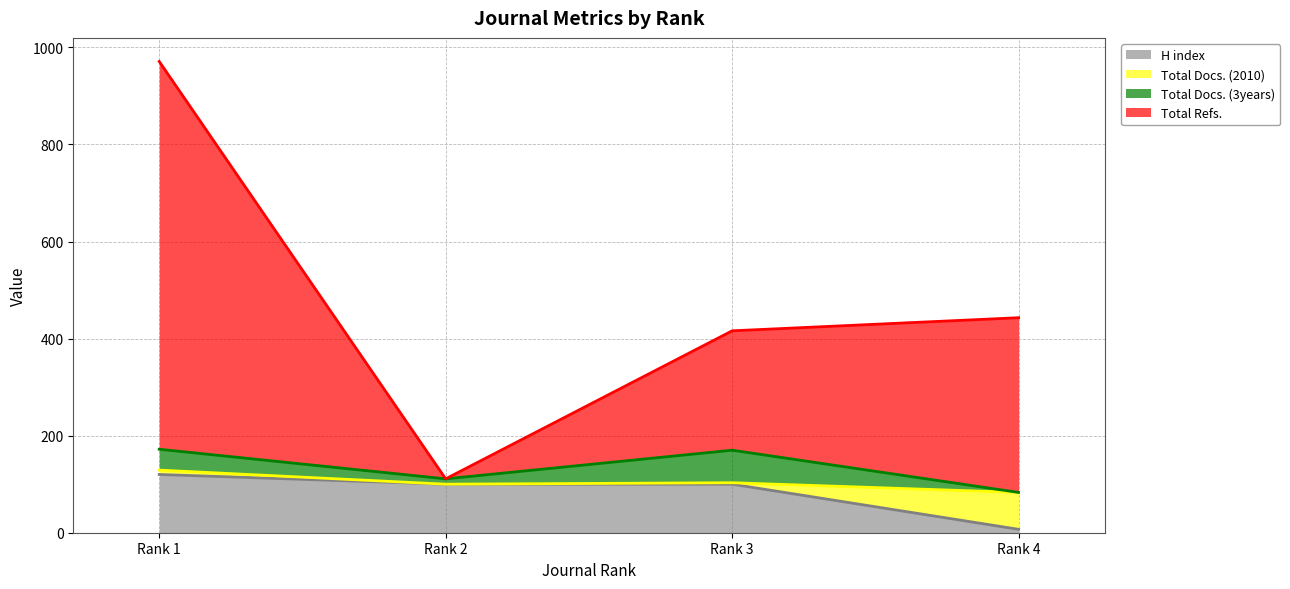

Which has a higher value, Rank 1 or Rank 2?

Rank 1